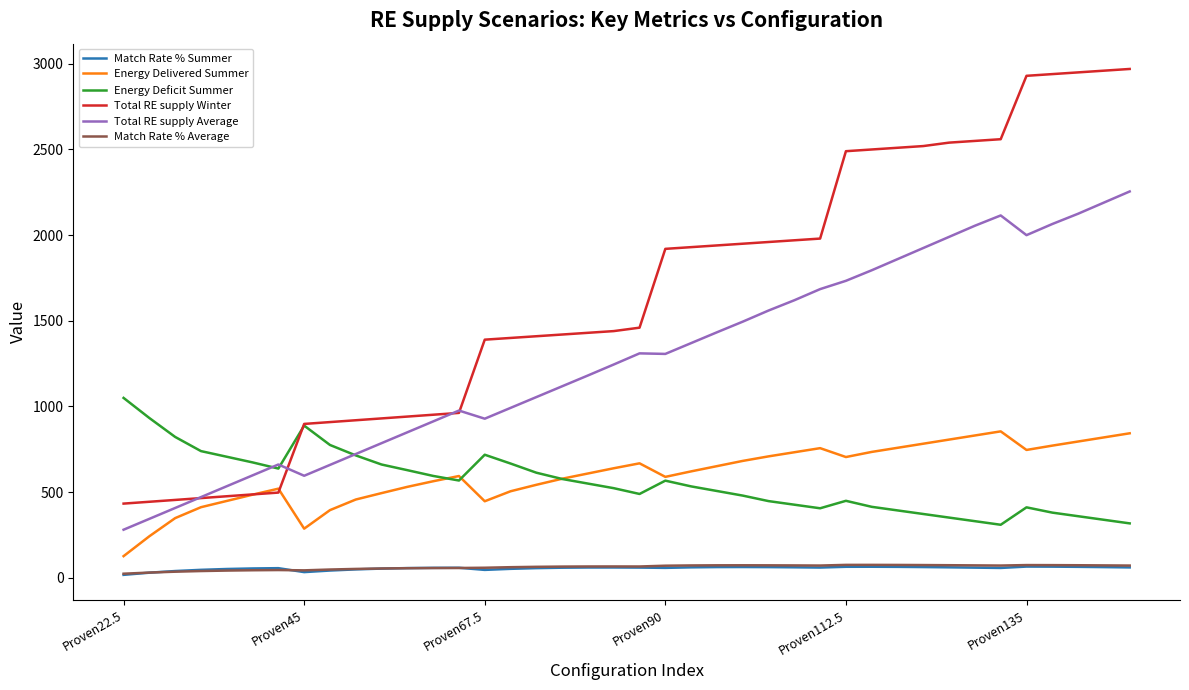

What is the lowest value of the Energy Delivered Summer series?

126.5